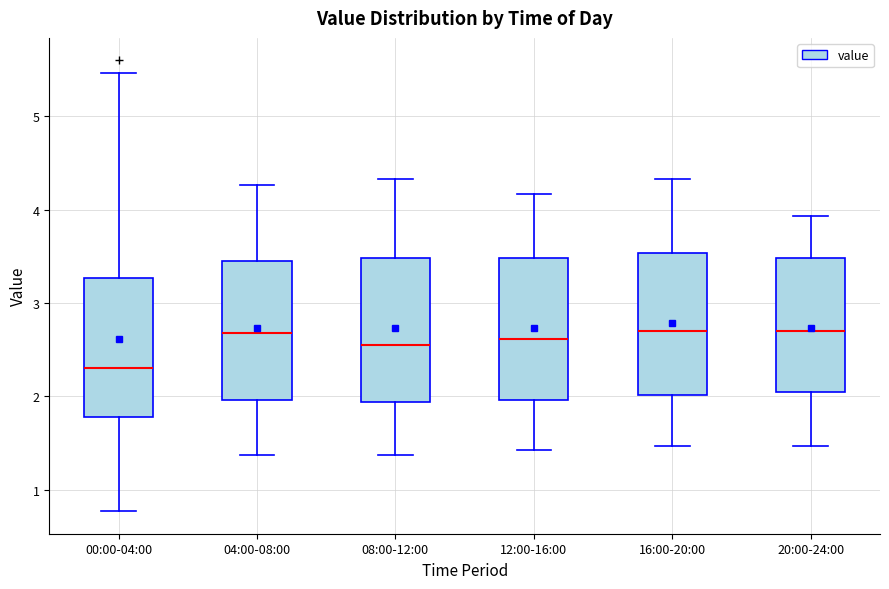

Reading left to right, transcribe this box plot: for each box, give where its median line is, the range the box spans, and where its two whiskers end, as read against the y-axis. The values are not printed on the chart, so give them approximately, as read against the axis.

00:00-04:00: median 2.3, box 1.8 to 3.3, whiskers 0.8 to 5.5
04:00-08:00: median 2.7, box 2.0 to 3.4, whiskers 1.4 to 4.3
08:00-12:00: median 2.6, box 1.9 to 3.5, whiskers 1.4 to 4.3
12:00-16:00: median 2.6, box 2.0 to 3.5, whiskers 1.4 to 4.2
16:00-20:00: median 2.7, box 2.0 to 3.5, whiskers 1.5 to 4.3
20:00-24:00: median 2.7, box 2.0 to 3.5, whiskers 1.5 to 3.9